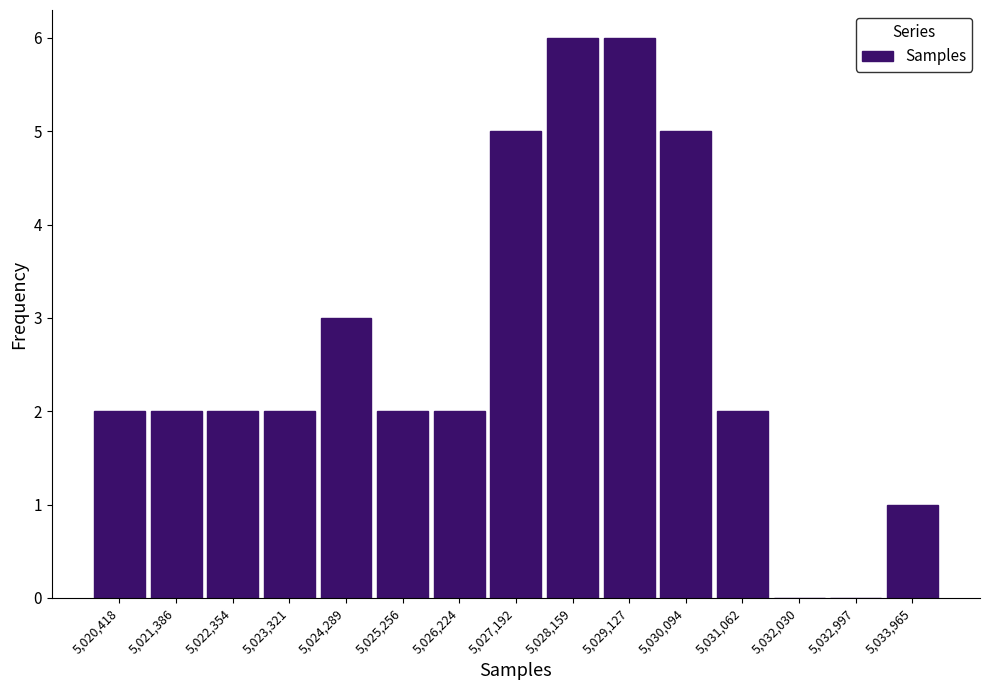

Reading left to right, transcribe this chart: for each bar, give the range it covers on the x-axis and its height. Neither the bar edges nor the heights are printed on the chart, so give them approximately, as read against the axes.

5019900 to 5020900: 2
5020900 to 5021900: 2
5021900 to 5022800: 2
5022800 to 5023800: 2
5023800 to 5024800: 3
5024800 to 5025700: 2
5025700 to 5026700: 2
5026700 to 5027700: 5
5027700 to 5028600: 6
5028600 to 5029600: 6
5029600 to 5030600: 5
5030600 to 5031500: 2
5031500 to 5032500: 0
5032500 to 5033500: 0
5033500 to 5034400: 1